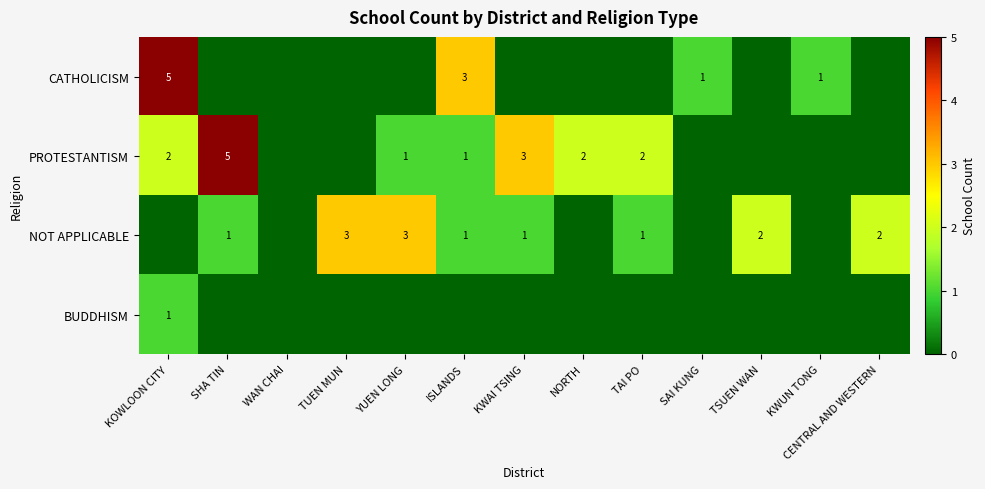

True or false: PROTESTANTISM has a value of 8 at SHA TIN.

False